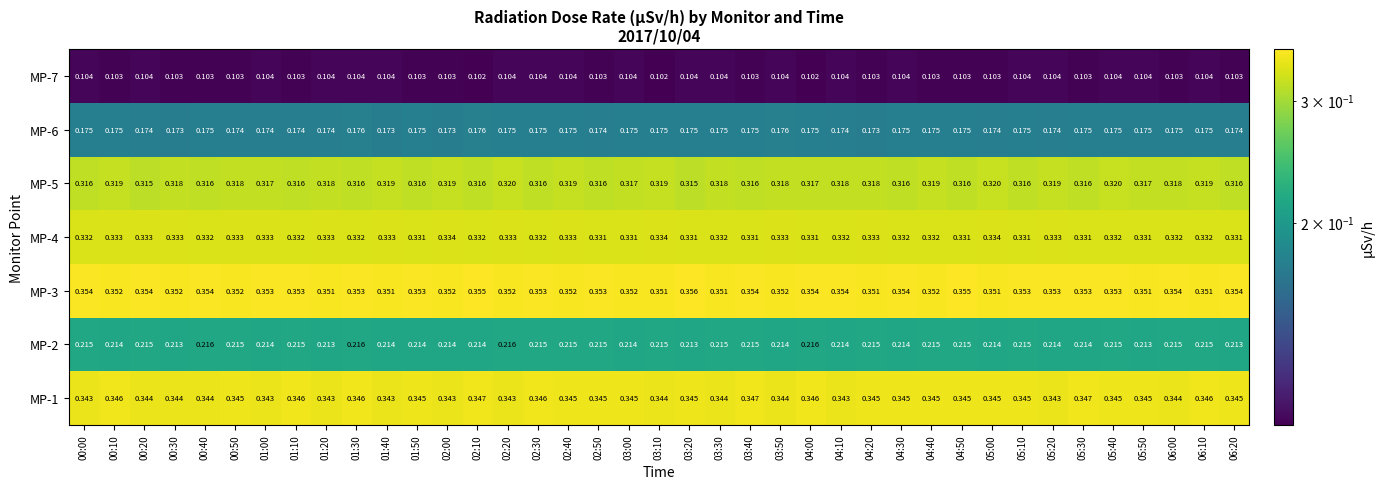

Is the value of MP-6 at 01:40 greater than the value of MP-7 at 01:20?

Yes